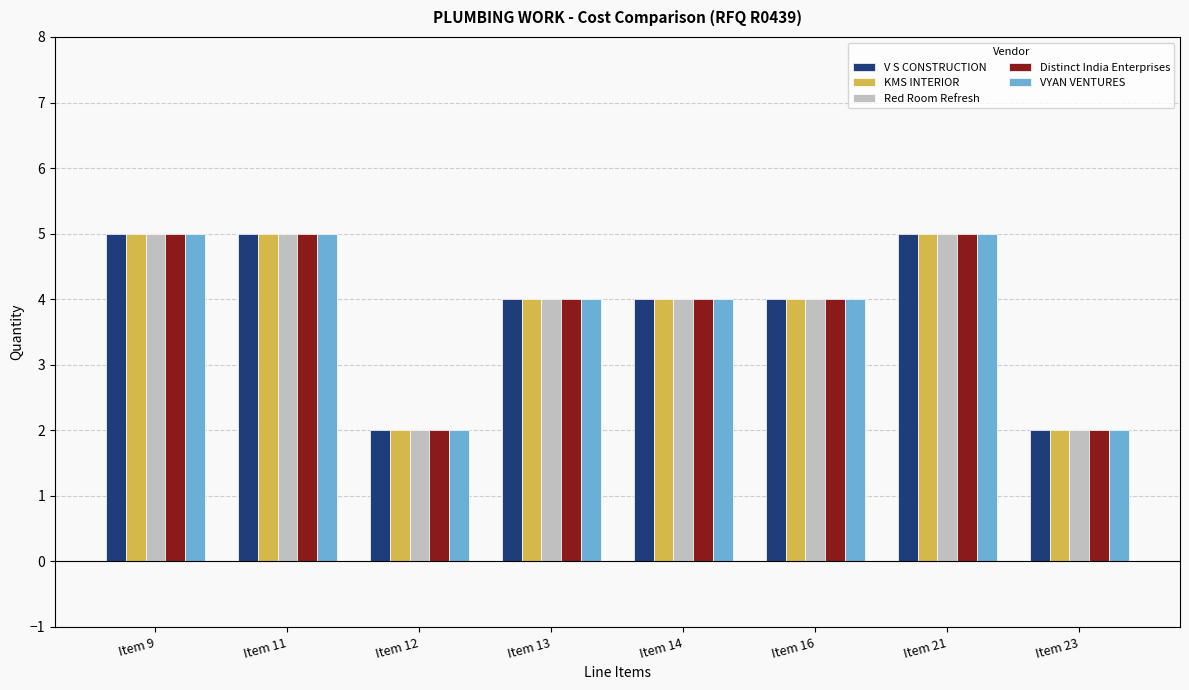

True or false: Red Room Refresh has a value of 2 at Item 23.

True